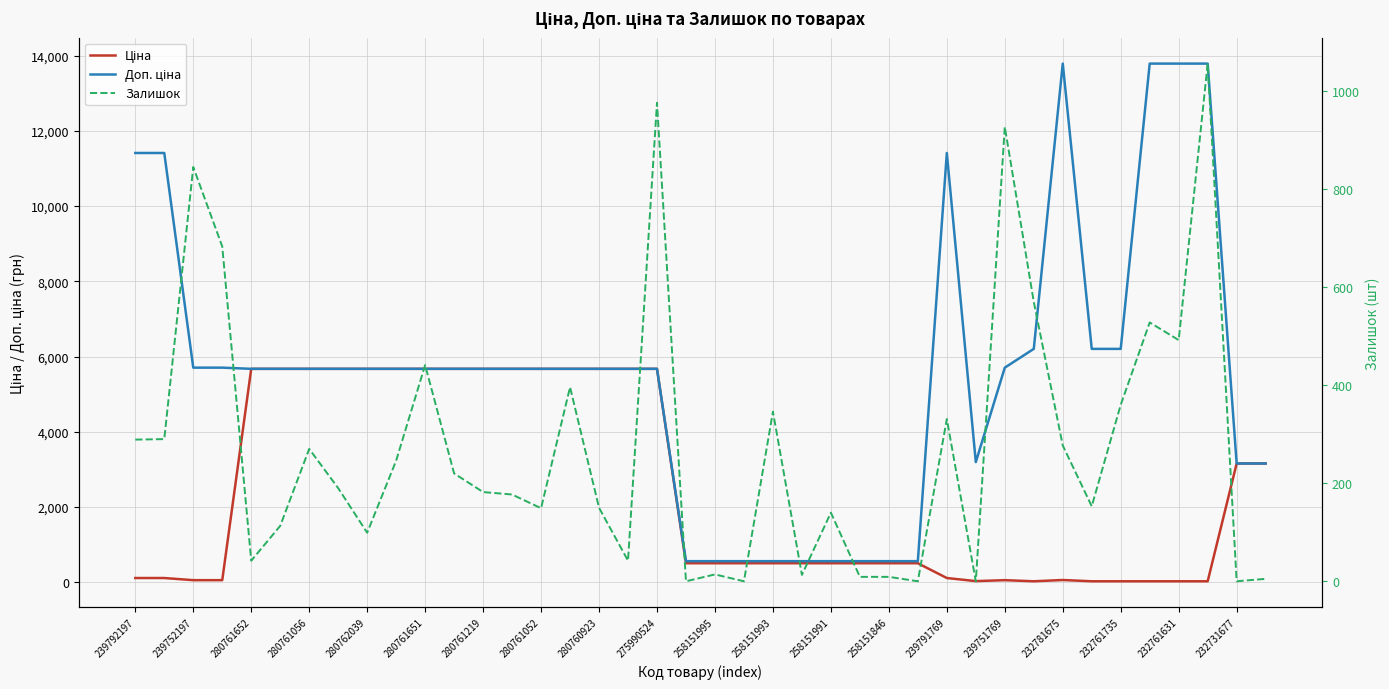

In Доп. ціна, how many points are higher than both neighbors (excluding endpoints)?

2